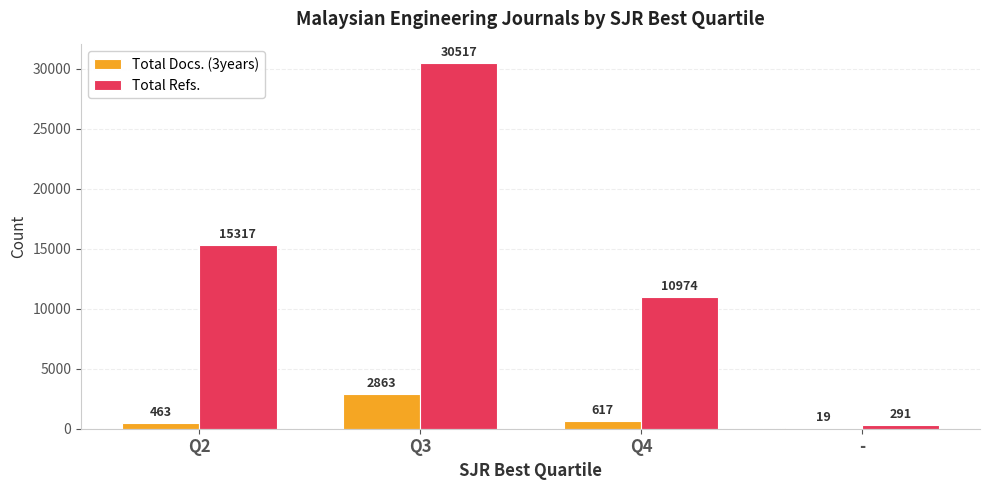

Is it true that Total Docs. (3years) equals 463 at Q2?

True